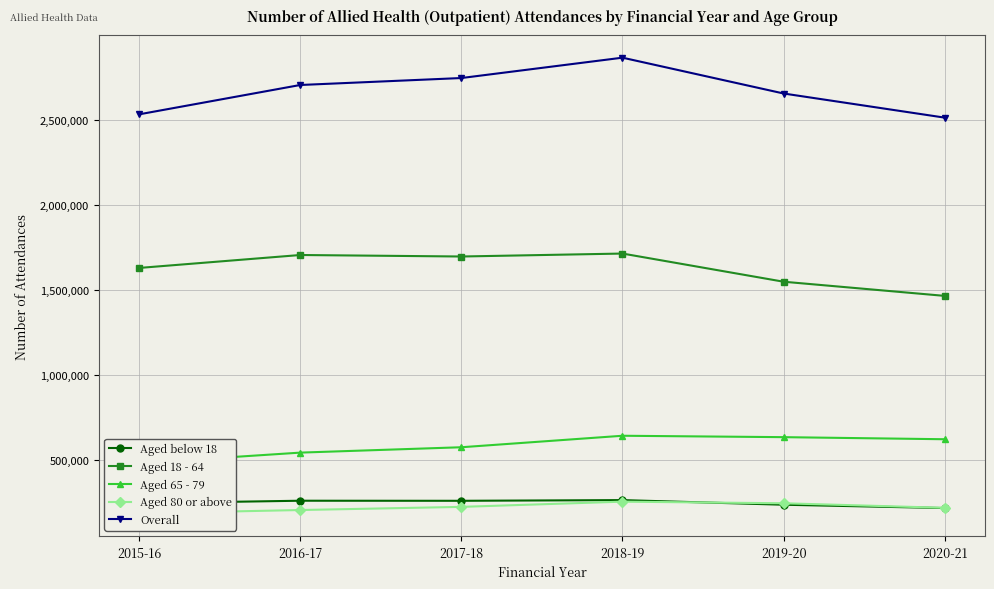

What is the label of the 3rd point from the left?

2017-18